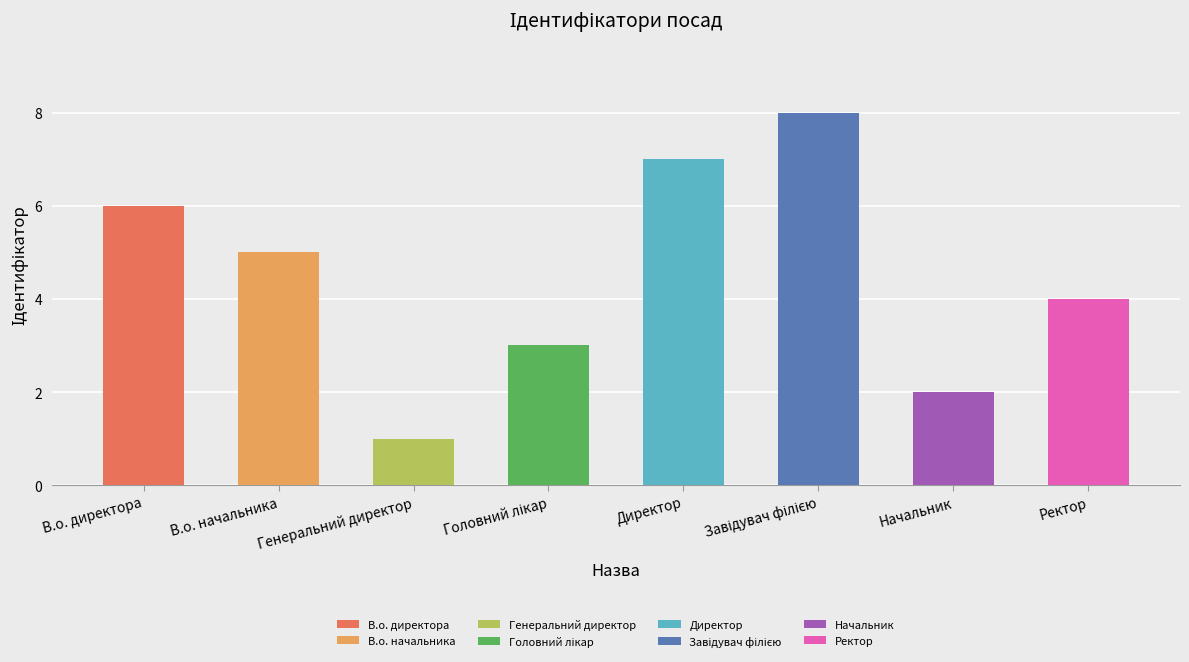

Is it true that the value at Ректор is 4?

True